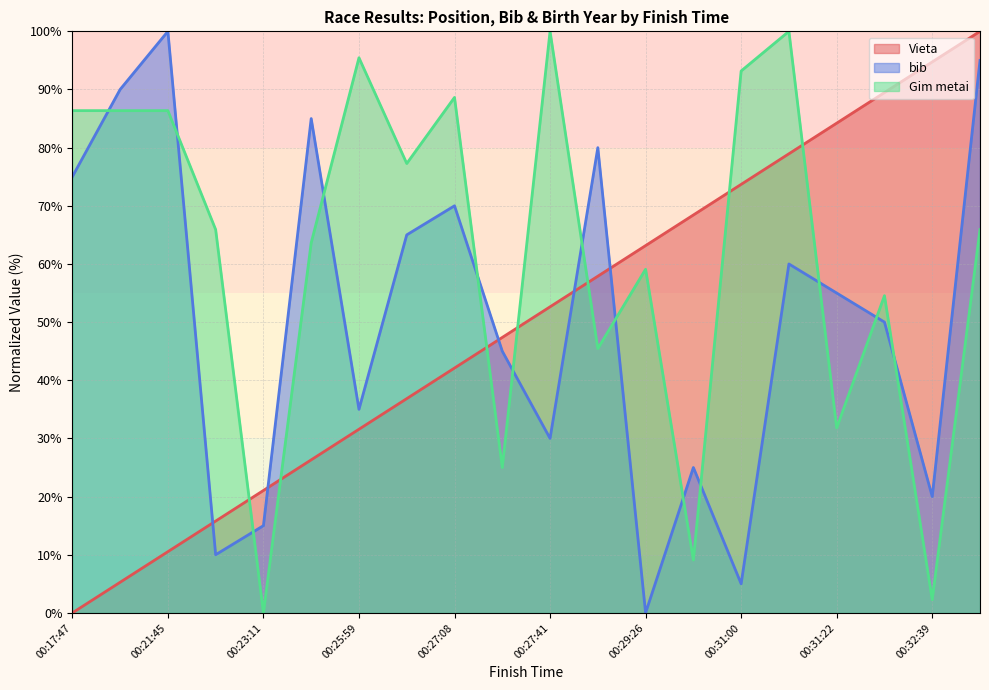

Is the value of bib at 00:25:59 greater than the value of Gim metai at 00:36:36?

No